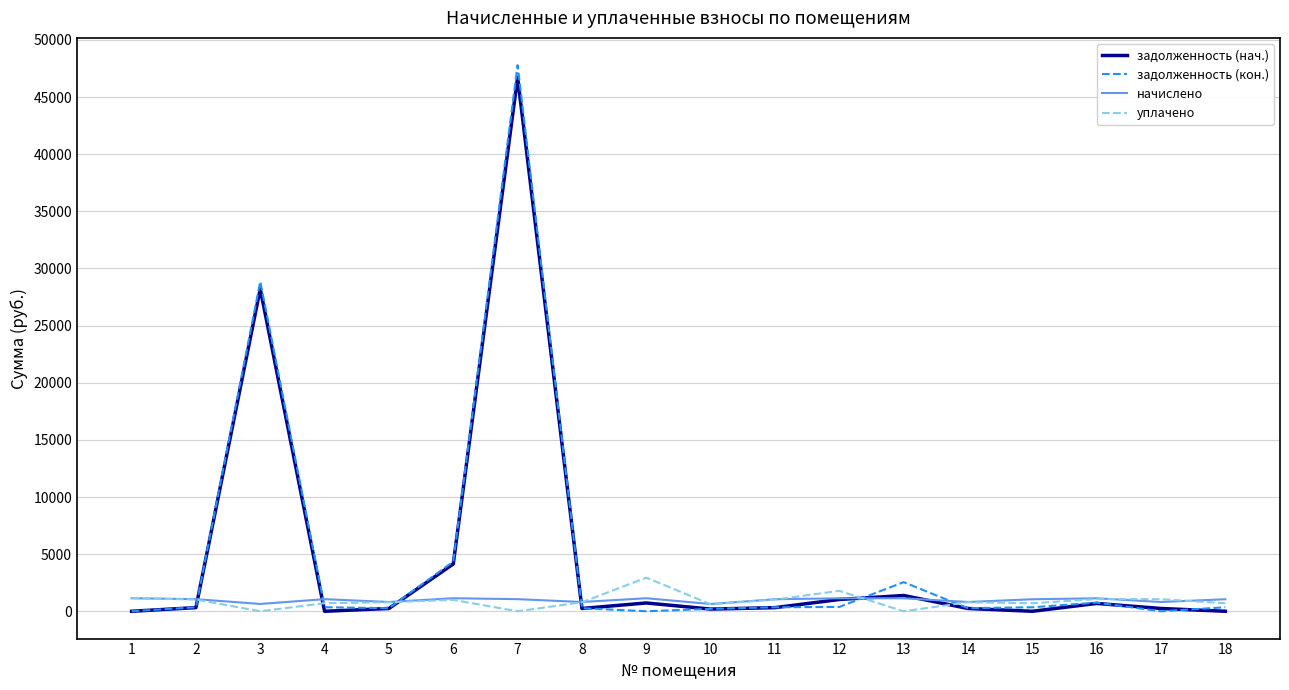

True or false: задолженность (нач.) has more than 2 points higher than both neighbors.

True